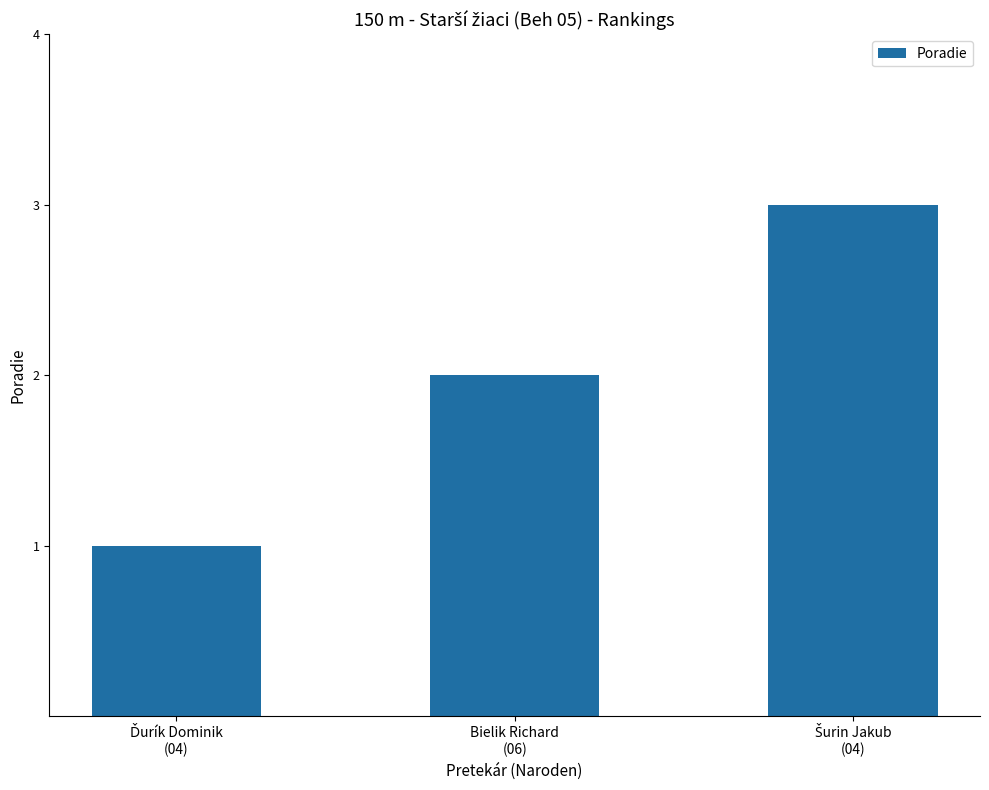

What is the sum of all values?

6